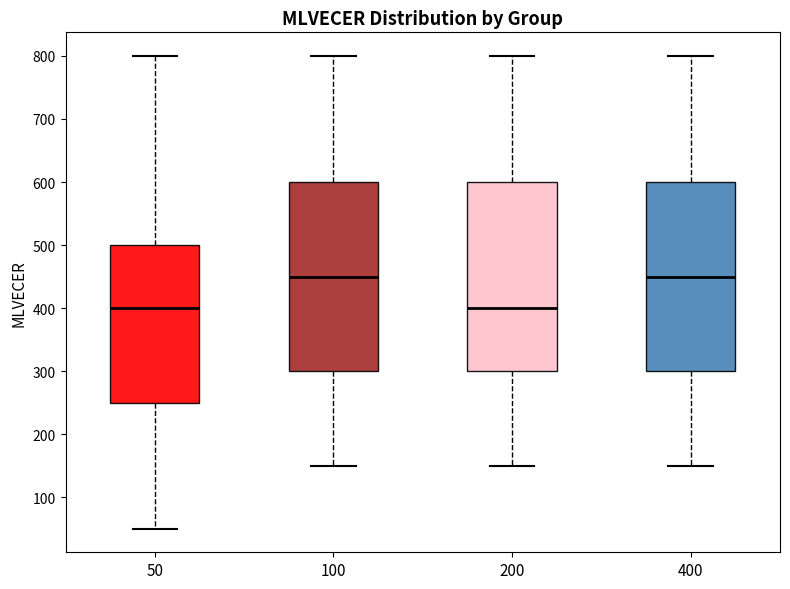

Where is the lower edge of the box at x = 400 on the y-axis? The values are not printed on the chart, so give them approximately, as read against the axis.

300